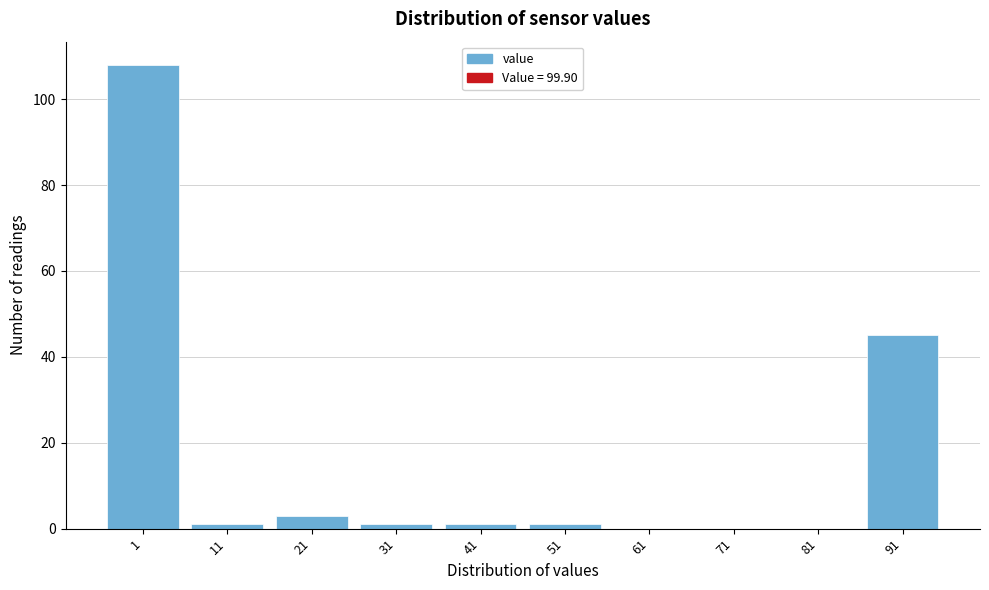

Reading right to left, what are all the values shown in this chart?

91=45	81=0	71=0	61=0	51=1	41=1	31=1	21=3	11=1	1=108